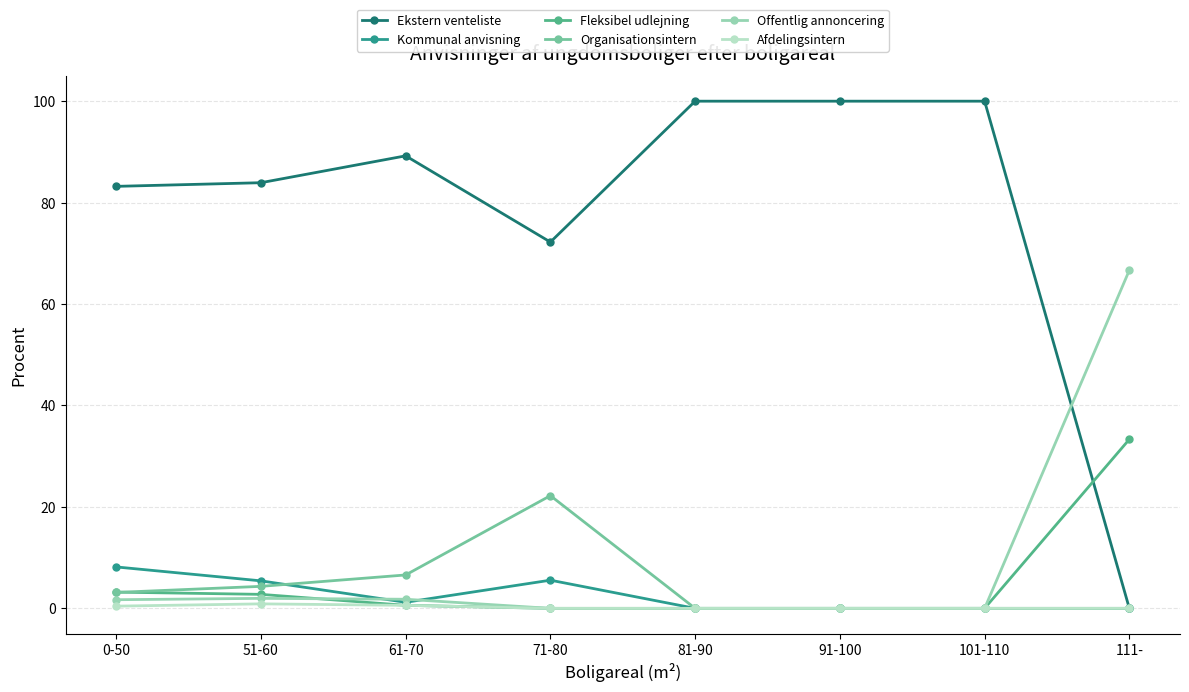

What is the maximum value for Organisationsintern?

22.2